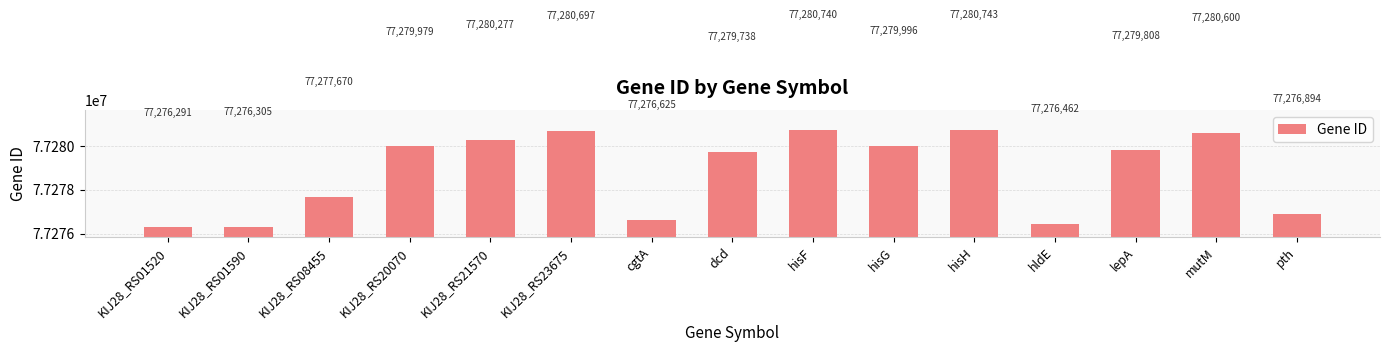

What is the change in value from KIJ28_RS23675 to mutM?

-97